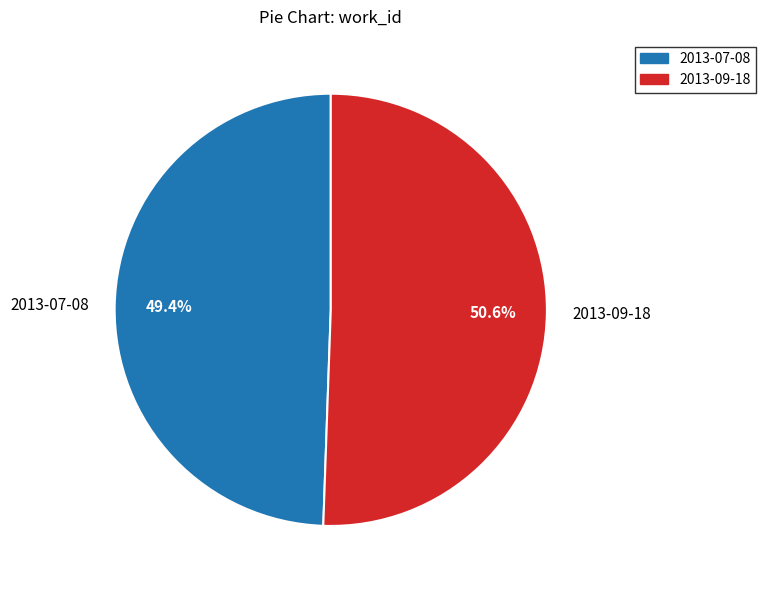

To the nearest percent, what is the combined percentage of 2013-07-08 and 2013-09-18?

100%